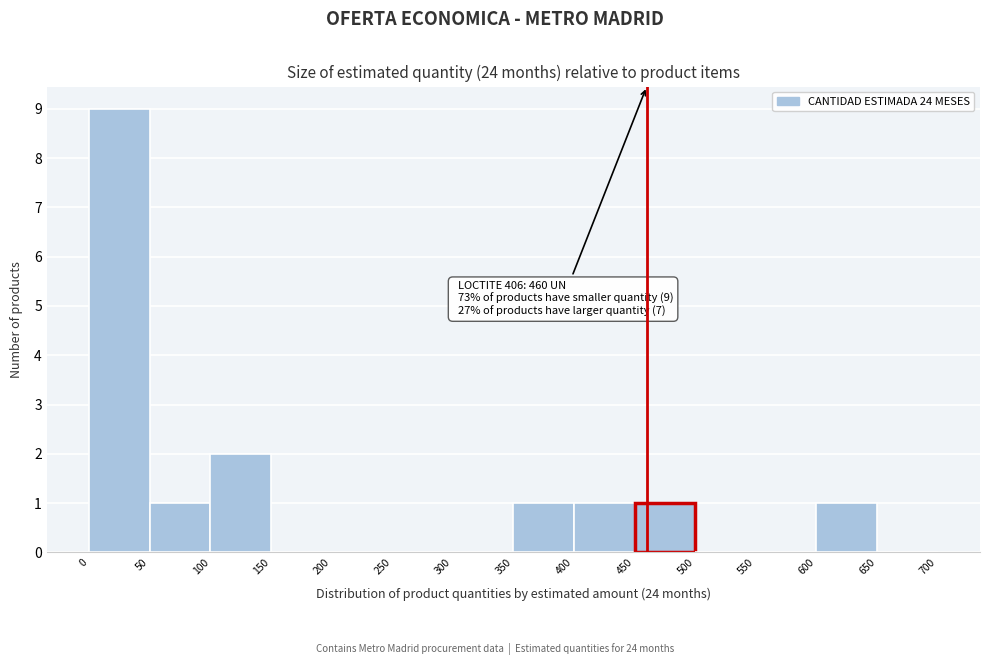

Over which range of the x-axis is the bar tallest?

0 to 50